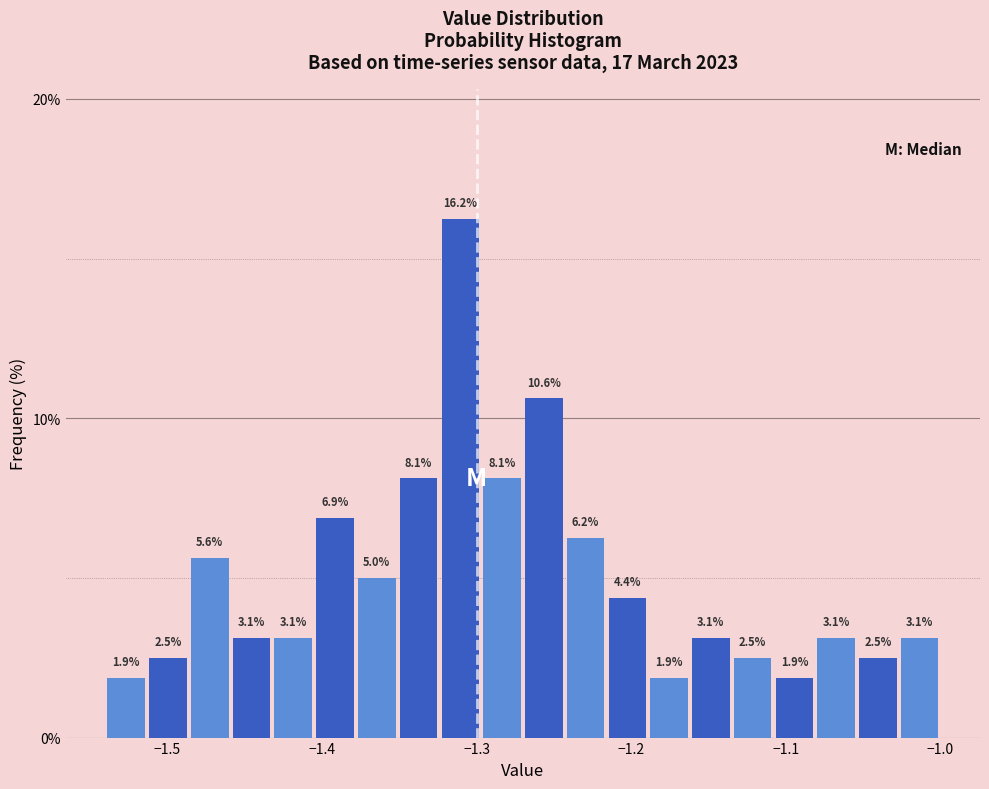

Read against the x-axis, roughly where is the centre of the tallest bar?

-1.31